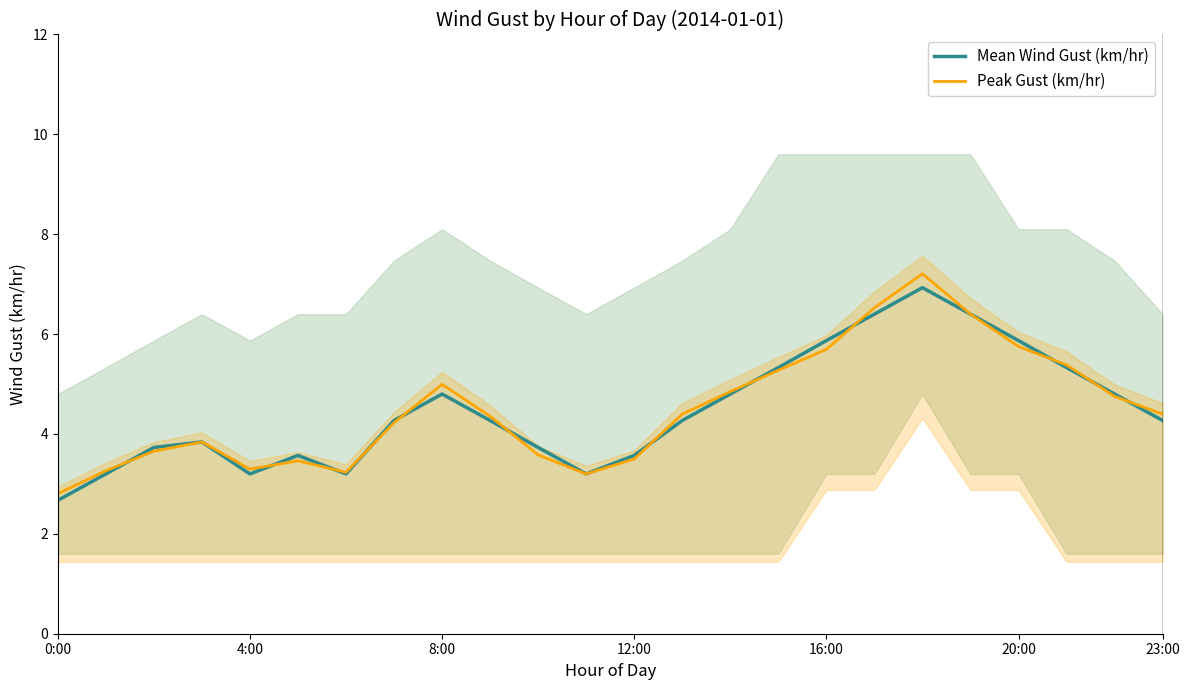

Which series has the largest range (max minus min)?

Peak Gust (km/hr)